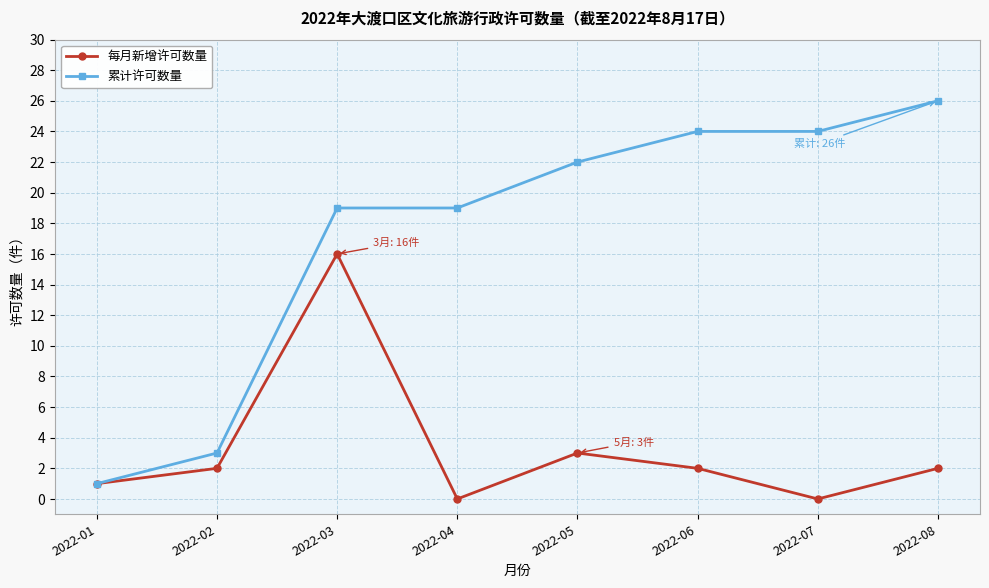

What is the value of the 每月新增许可数量 point at the 1st from the left?

1